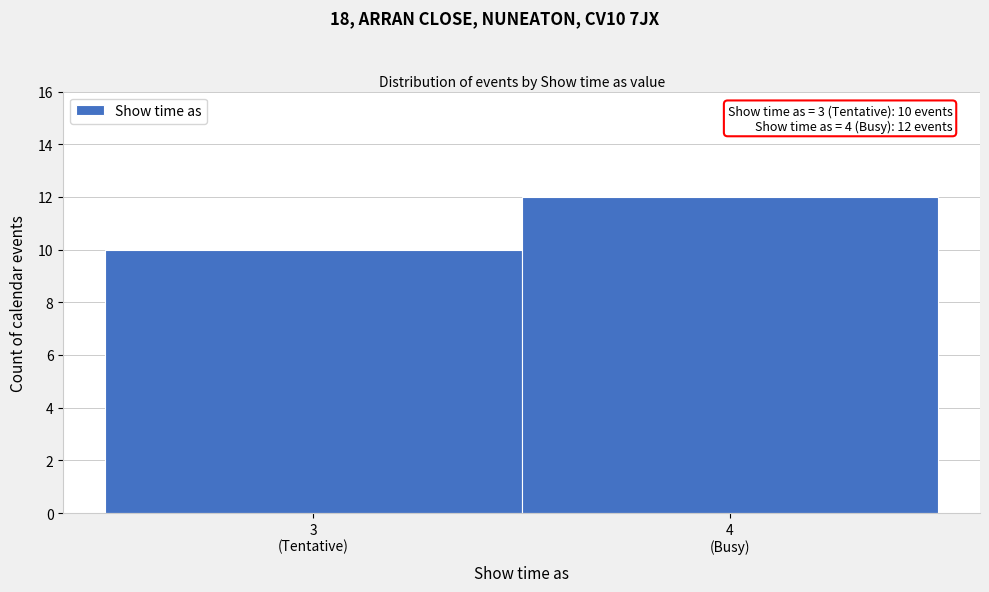

Reading right to left, transcribe all the data shown in this chart.

12	10